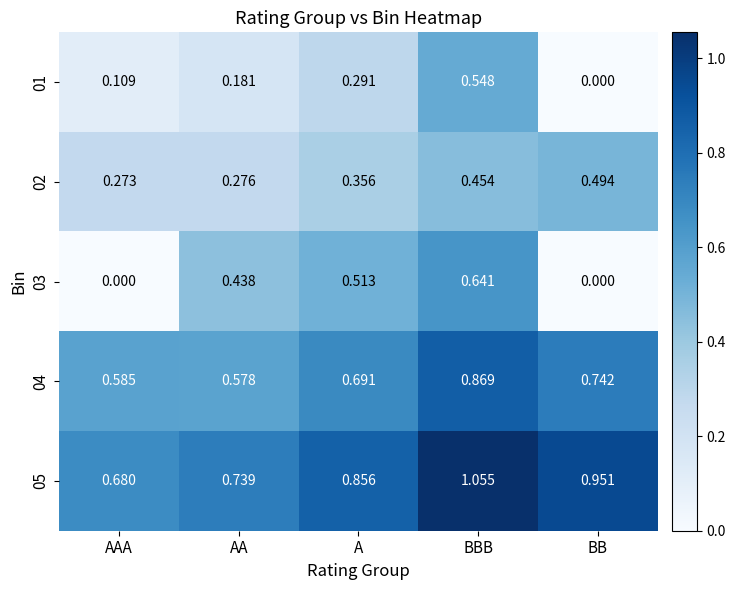

Is the value of 02 at BB greater than the value of 03 at BBB?

No